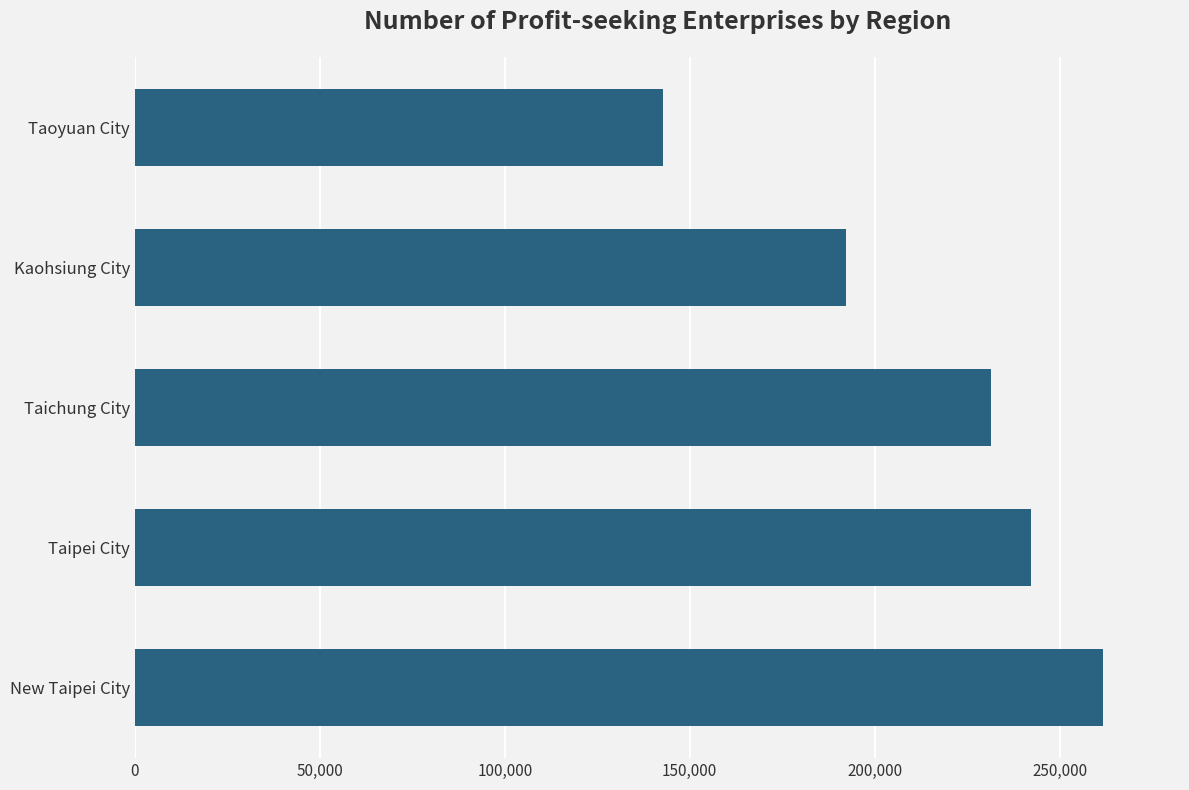

Reading bottom to top, transcribe all the data shown in this chart.

261638	242257	231356	192130	142770